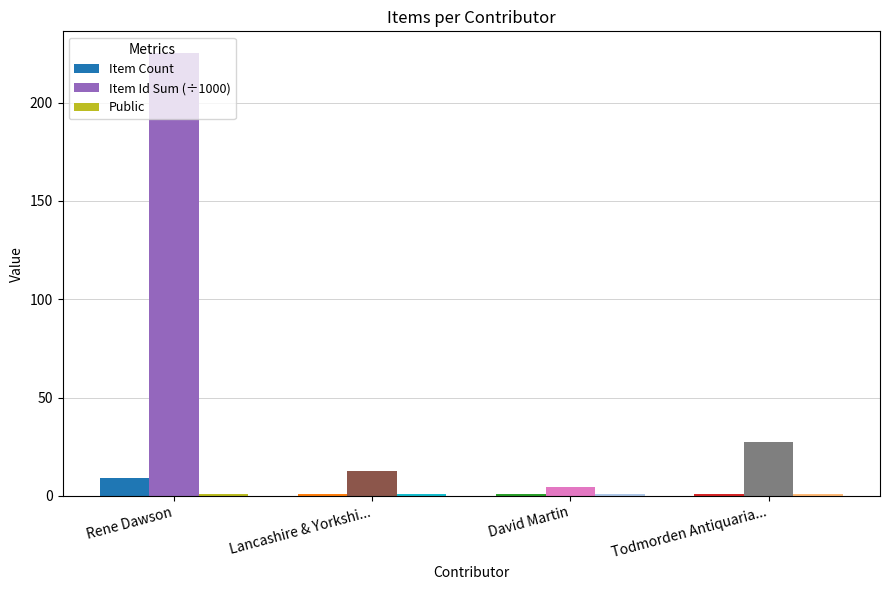

What is the sum of all Item Count values?

12.0